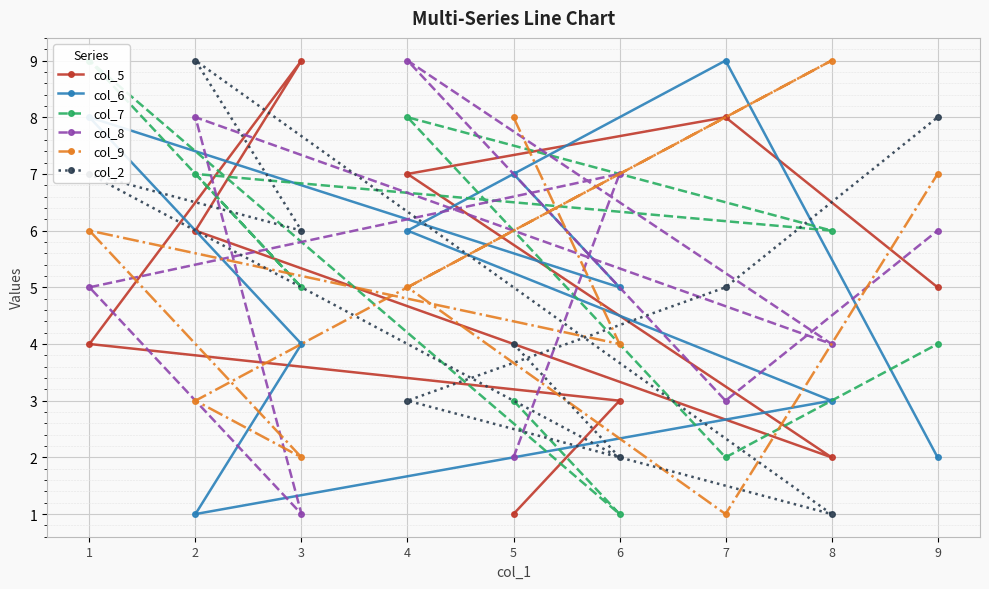

True or false: col_7 has more than 1 points higher than both neighbors.

True